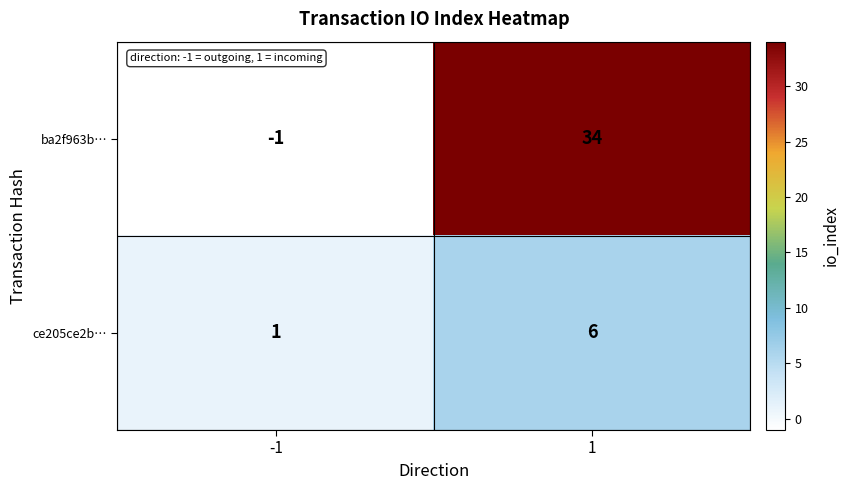

True or false: ce205ce2b… has a value of 0 at -1.

False